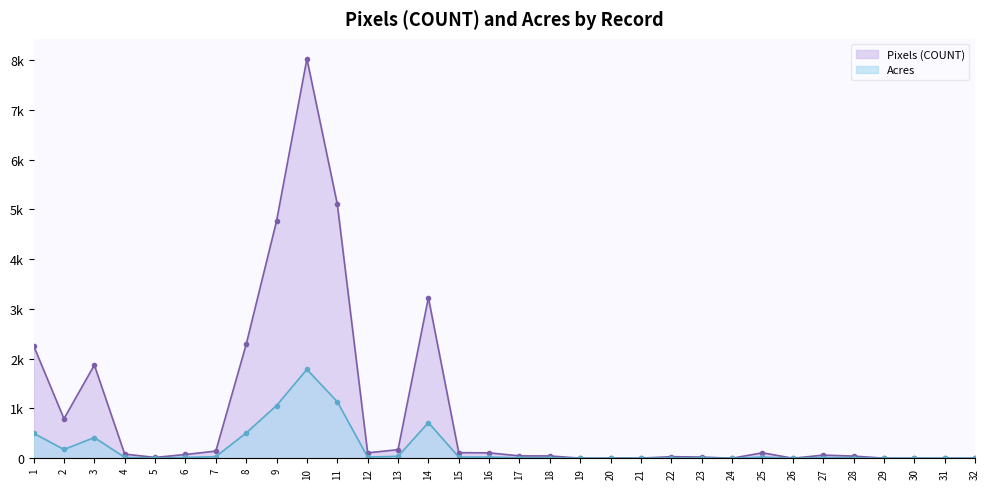

What is the average value of the Acres series?

205.3